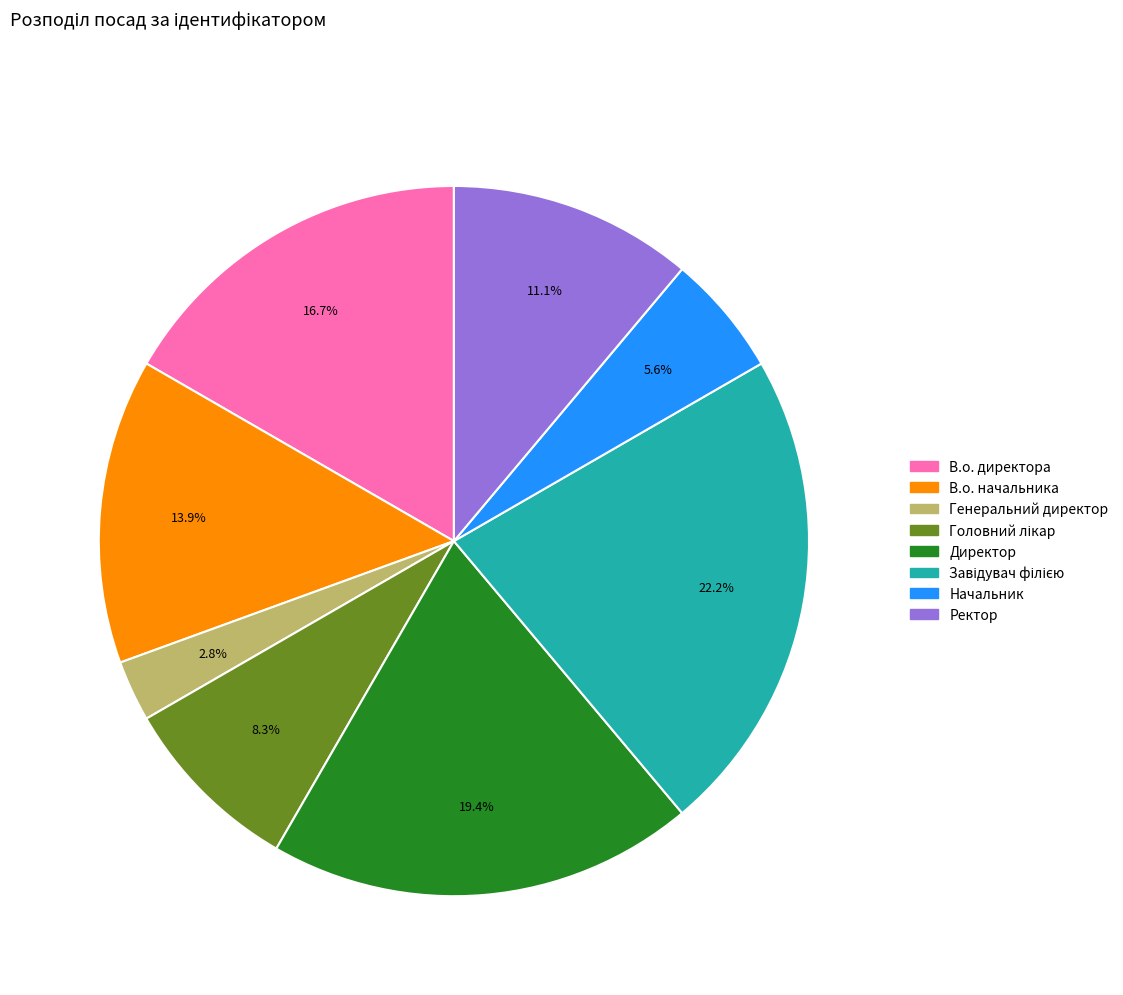

Does any single category account for the majority?

No